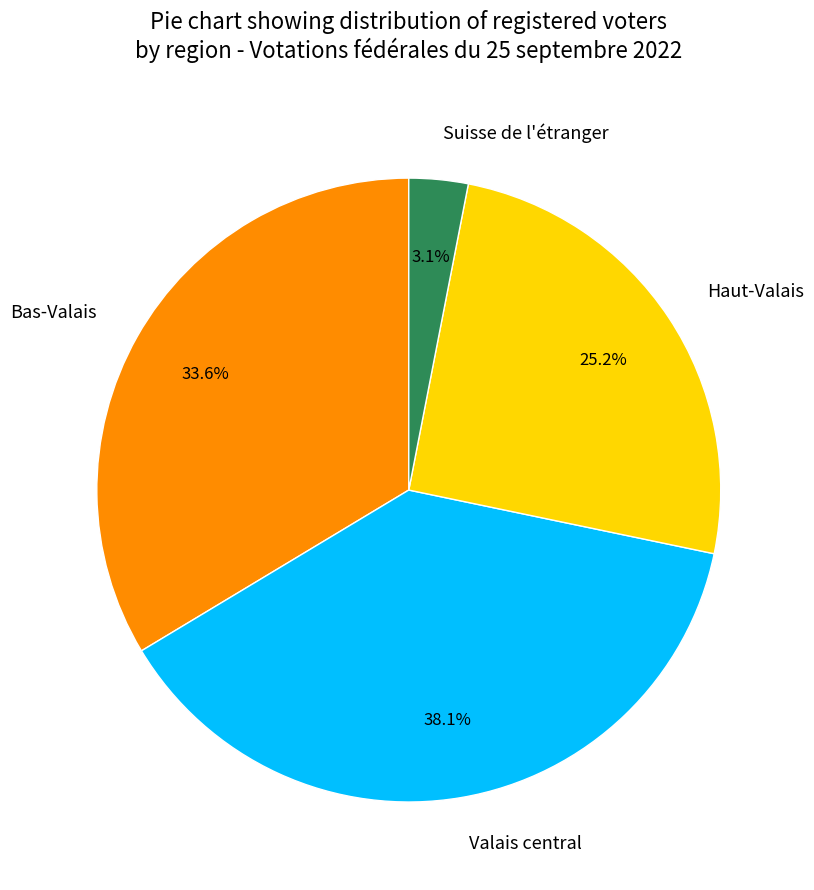

Is there any slice that represents more than half of the pie?

No